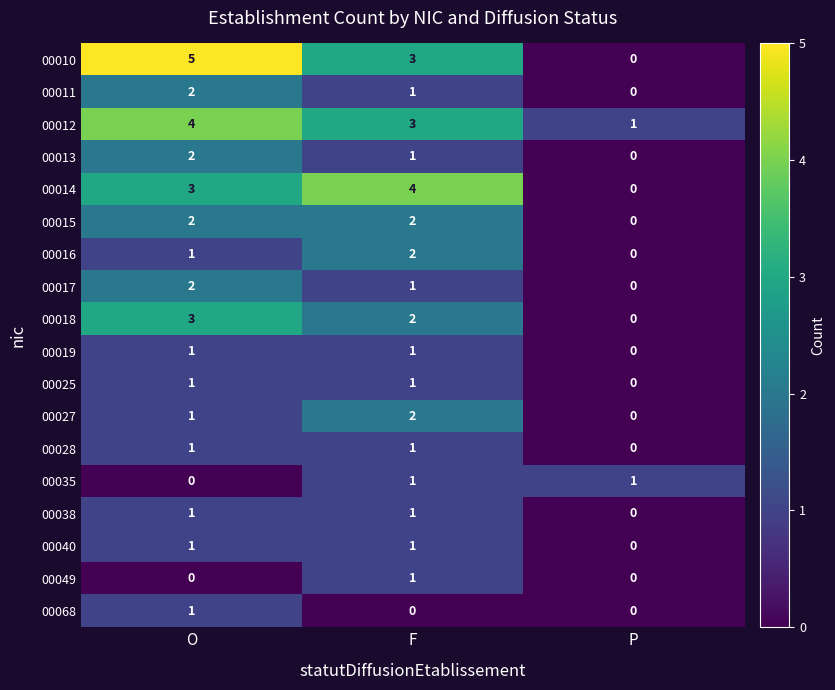

The 00028 series shows 1 at F. True or false?

True